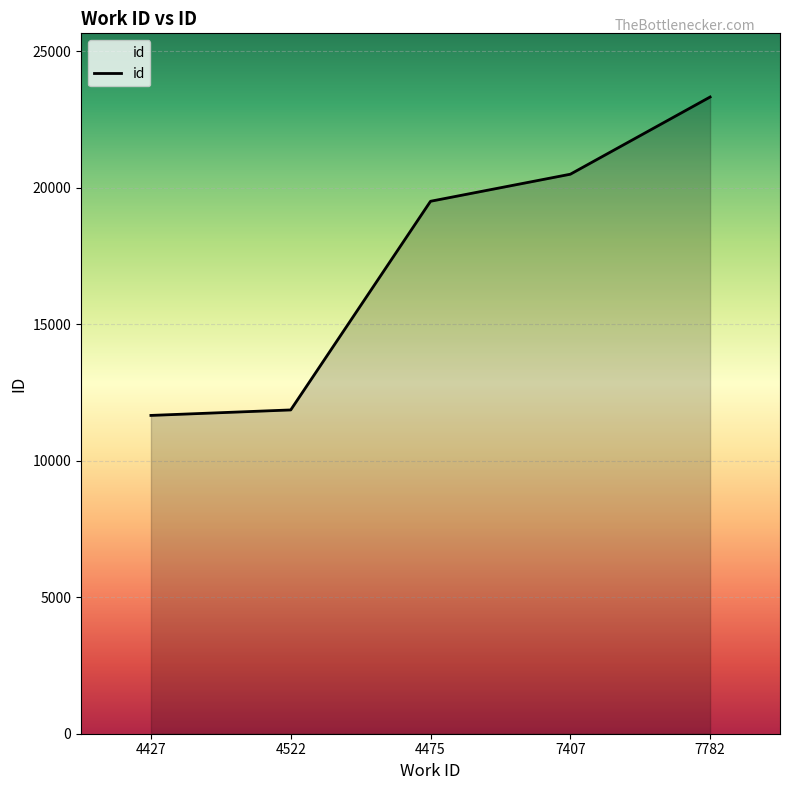

Does the chart display data point markers on the line(s)?

No